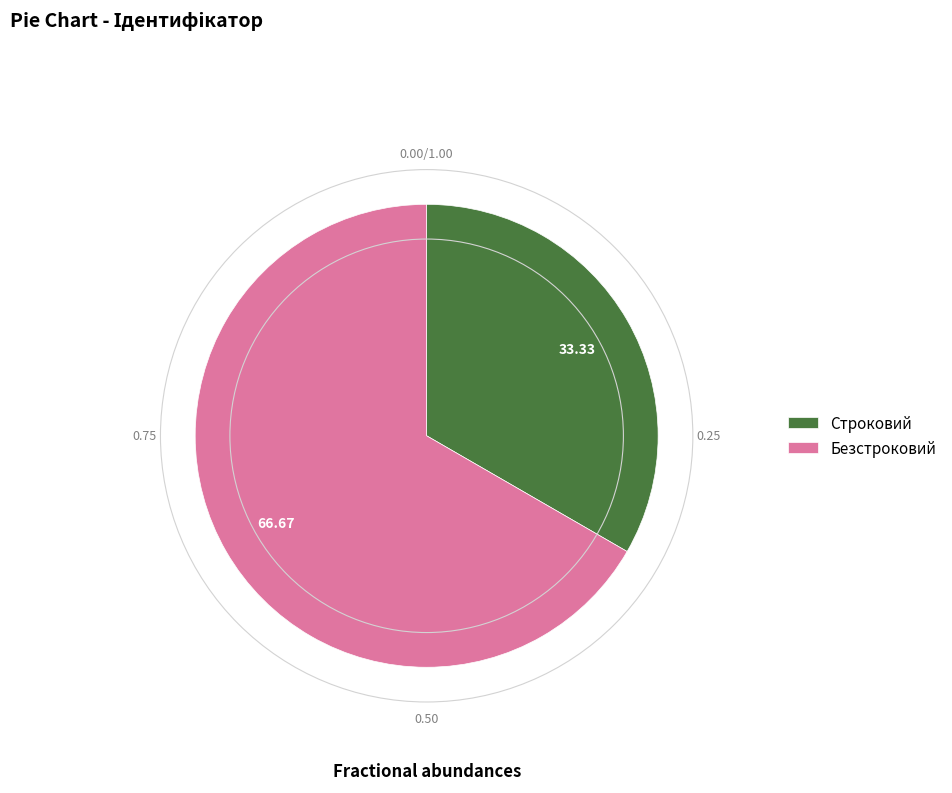

What is the ratio of the value at Безстроковий to the value at Строковий?

2.0